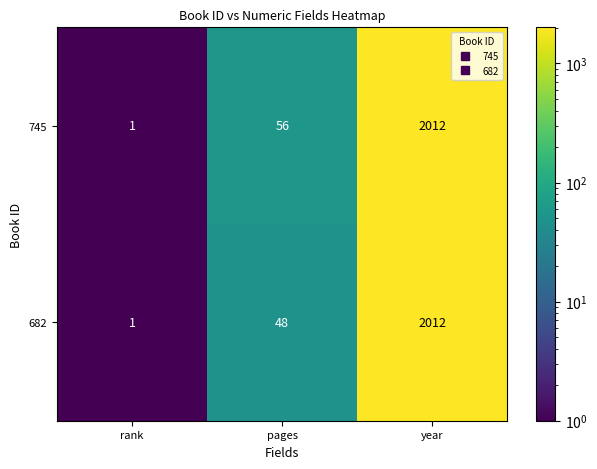

What is the maximum value for 745?

2012